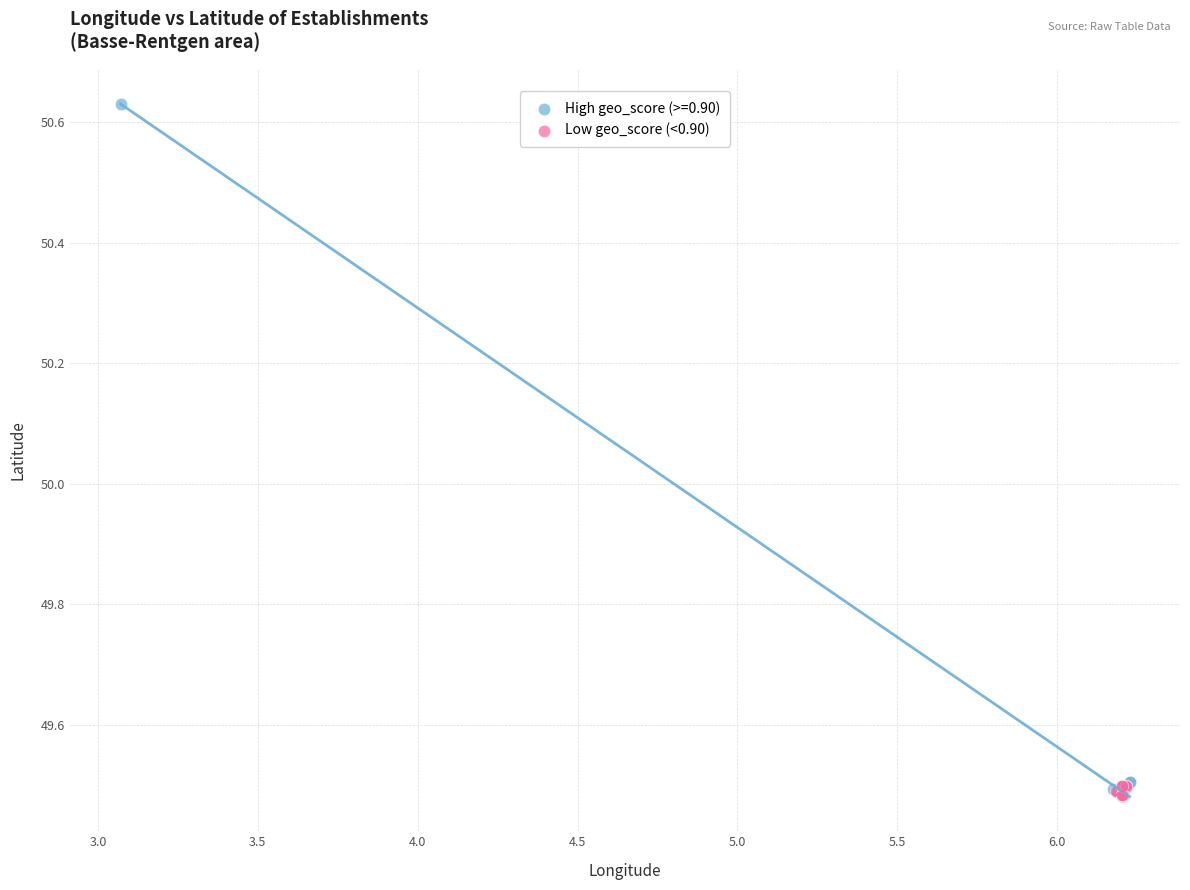

Which series has the widest spread of Y values?

High geo_score (>=0.90)